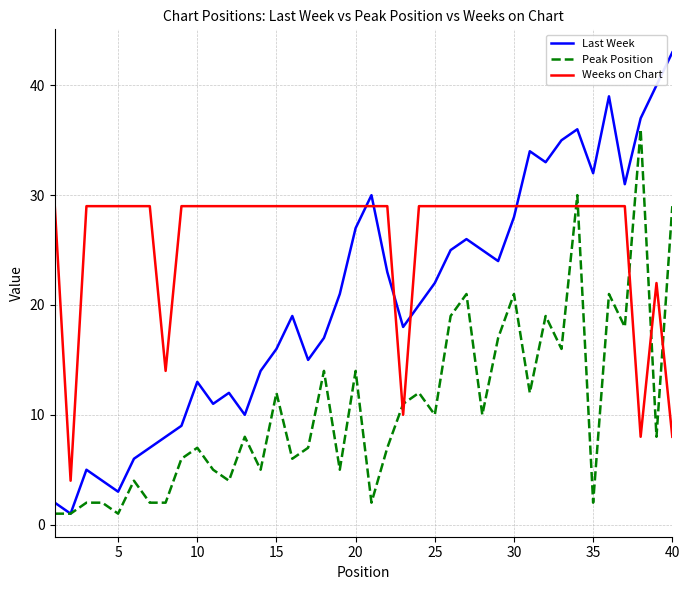

What is the maximum value for Last Week?

43